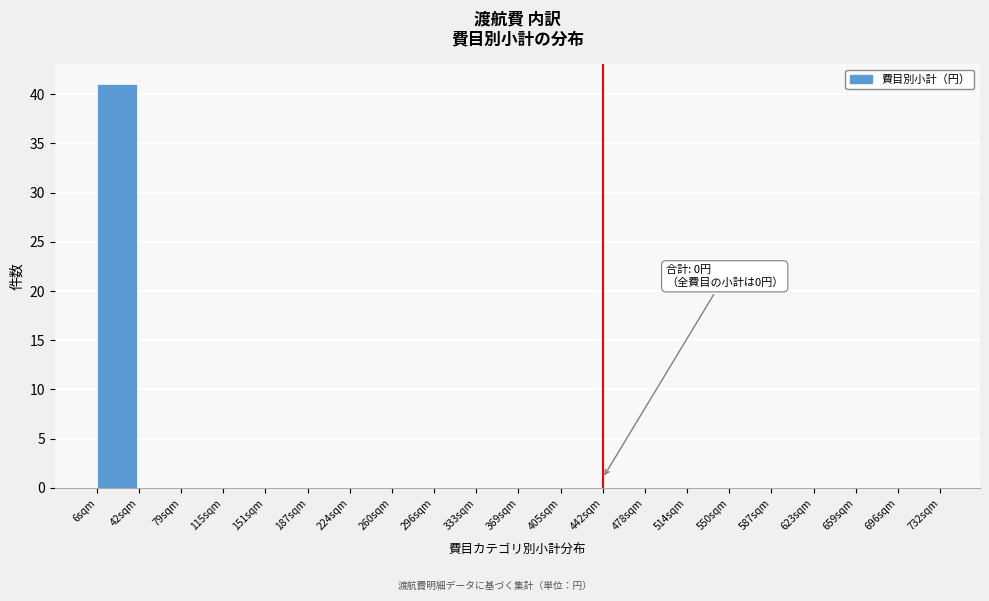

Reading left to right, transcribe all the data shown in this chart.

6sqm=41	42sqm=0	79sqm=0	115sqm=0	151sqm=0	187sqm=0	224sqm=0	260sqm=0	296sqm=0	333sqm=0	369sqm=0	405sqm=0	442sqm=0	478sqm=0	514sqm=0	550sqm=0	587sqm=0	623sqm=0	659sqm=0	696sqm=0